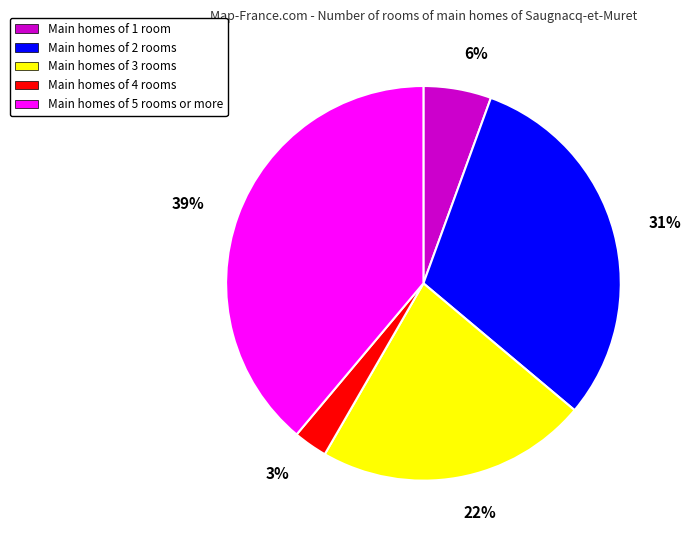

To the nearest percent, what is the average slice percentage?

20%